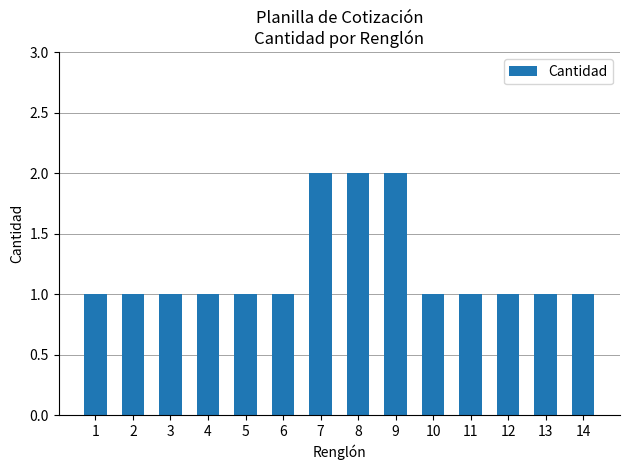

What is the value of the 12th bar from the left?

1